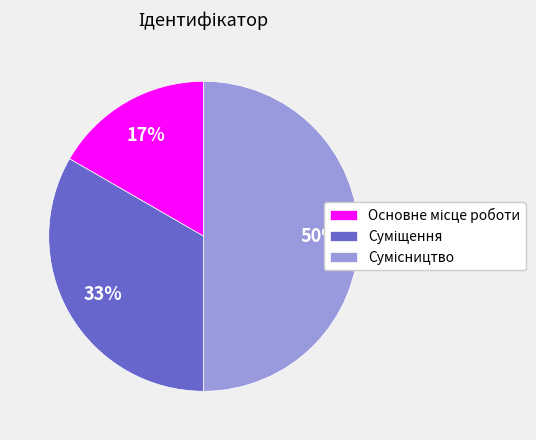

To the nearest percent, what is the difference between the largest and smallest slice percentages?

33%